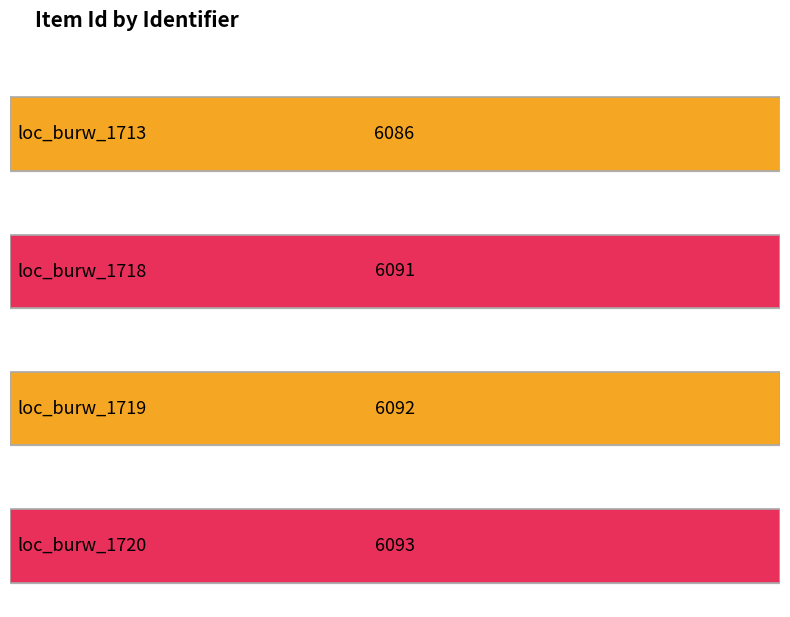

The value at loc_burw_1719 is 6092. True or false?

True